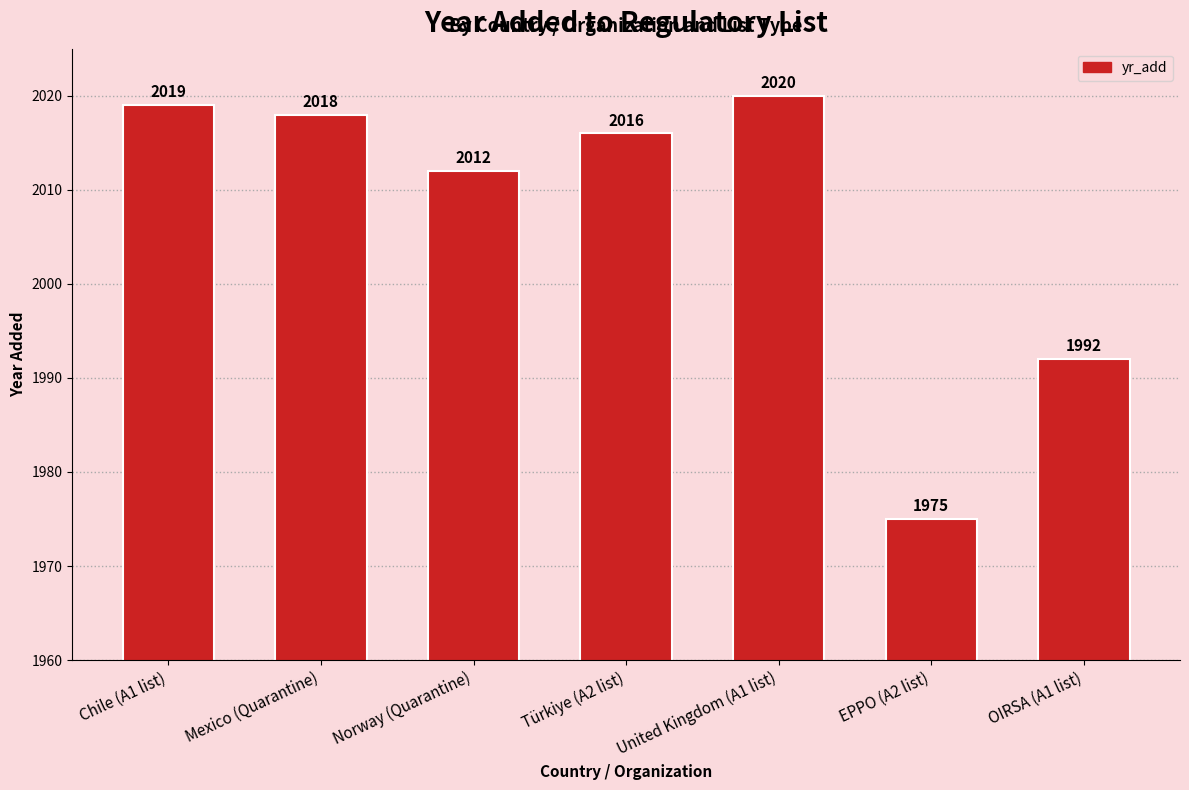

Where is the data nearest to the value 1997?

OIRSA (A1 list)